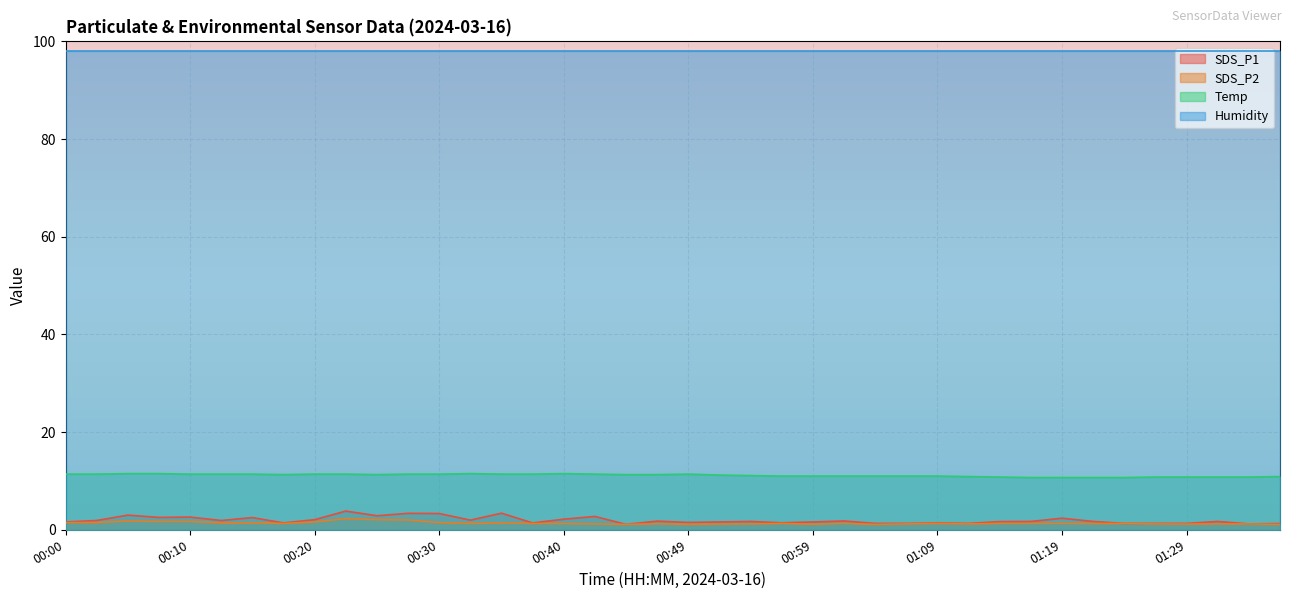

Where is SDS_P2 nearest to the value 1?

00:45